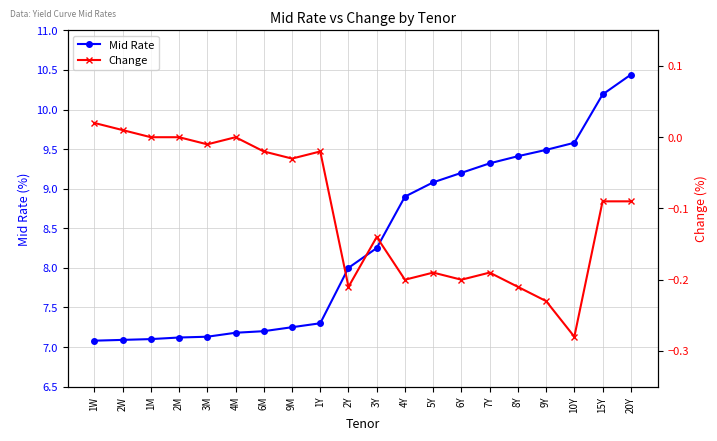

At 4Y, list the series in order from smallest to largest.

Change, Mid Rate